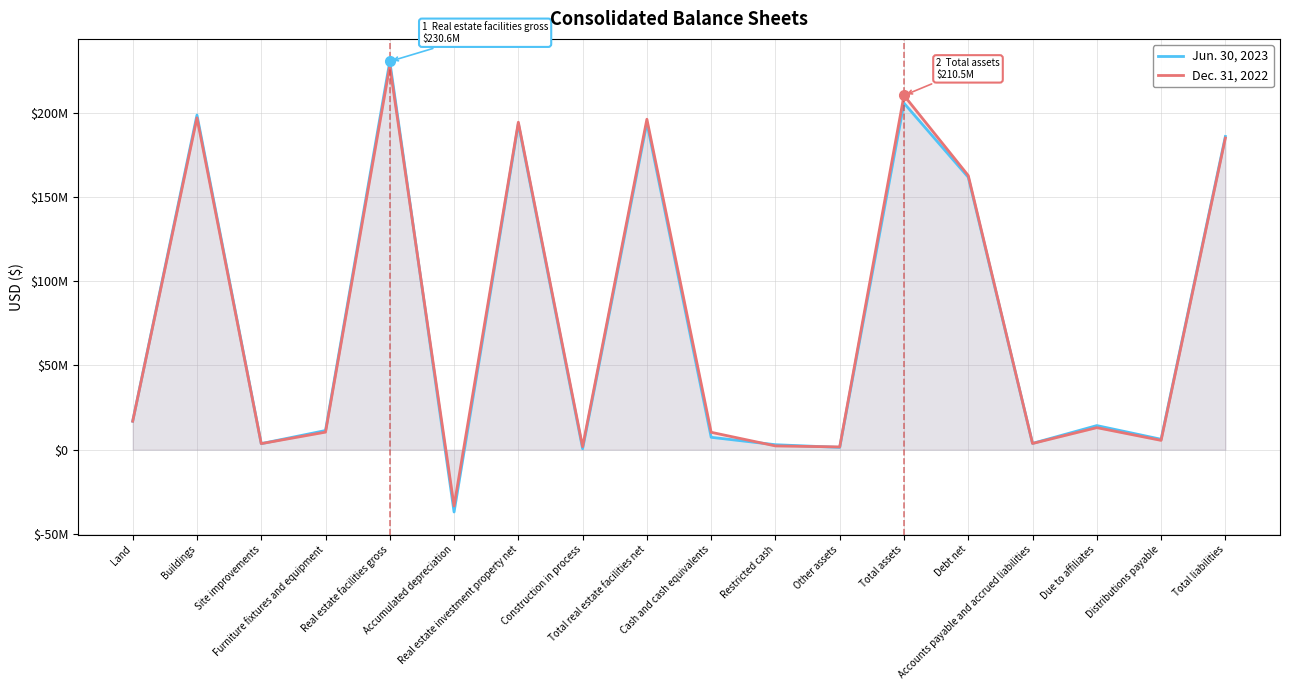

List the series in order of their overall mean, highest first.

Dec. 31, 2022, Jun. 30, 2023